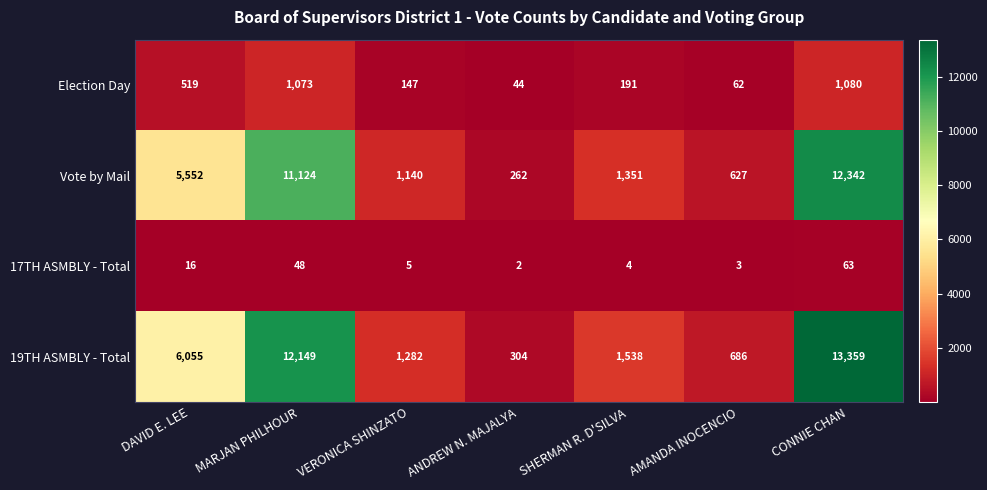

Reading left to right, list all the values displayed in this chart.

Election Day: 519	1073	147	44	191	62	1080
Vote by Mail: 5552	11124	1140	262	1351	627	12342
17TH ASMBLY - Total: 16	48	5	2	4	3	63
19TH ASMBLY - Total: 6055	12149	1282	304	1538	686	13359